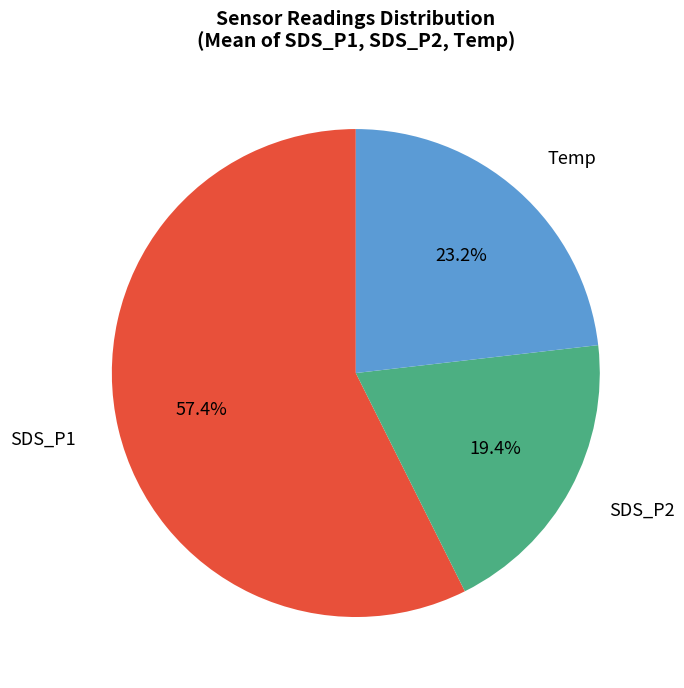

Between Temp and SDS_P1, which is larger?

SDS_P1